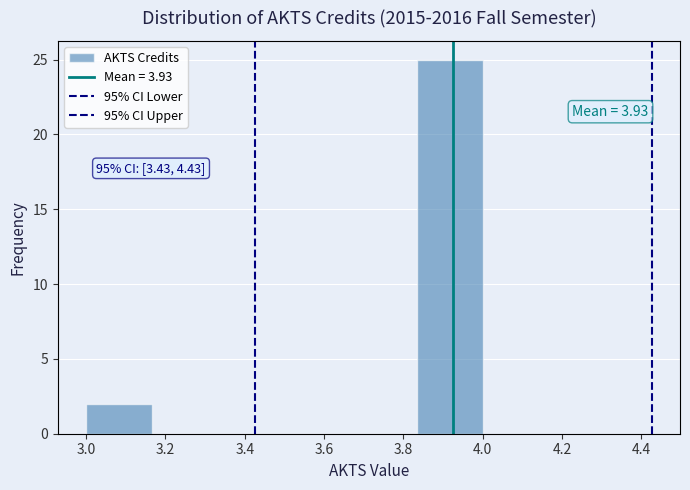

Which range on the x-axis has the tallest bar?

3.84 to 4.00